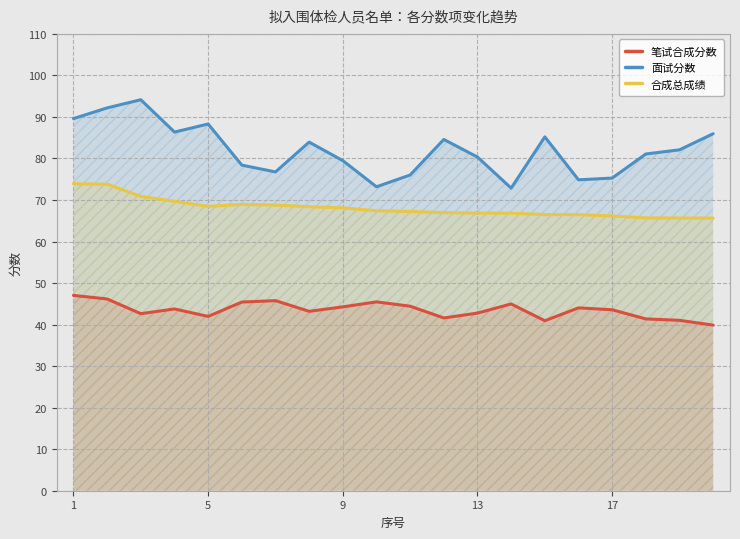

Reading right to left, extract all data points from this chart.

笔试合成分数: 39.9	41.0	41.4	43.6	44.0	40.9	45.0	42.8	41.6	44.4	45.5	44.3	43.2	45.8	45.4	42.0	43.8	42.6	46.2	47.0
面试分数: 86.0	82.1	81.1	75.3	74.9	85.2	72.9	80.3	84.6	76.0	73.2	79.5	83.9	76.8	78.4	88.3	86.4	94.1	92.2	89.6
合成总成绩: 65.7	65.7	65.7	66.2	66.5	66.5	66.8	66.9	67.0	67.2	67.4	68.1	68.4	68.8	69.0	68.5	69.7	70.9	73.8	73.9